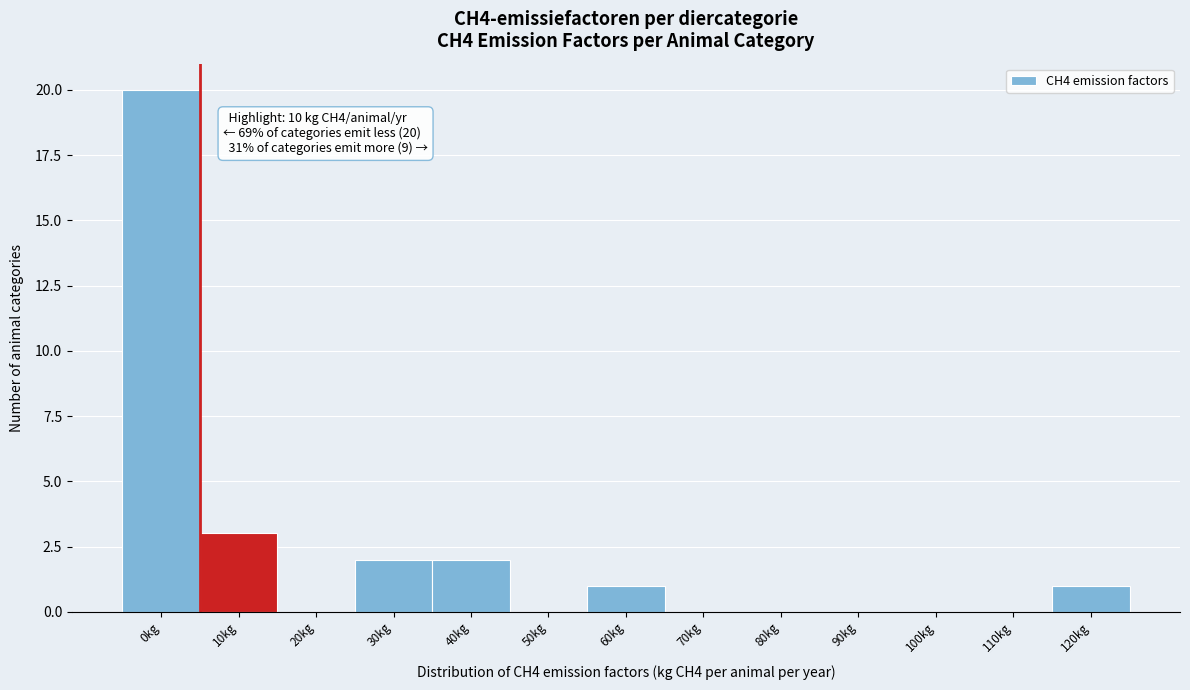

Reading right to left, transcribe all the data shown in this chart.

120kg=1	110kg=0	100kg=0	90kg=0	80kg=0	70kg=0	60kg=1	50kg=0	40kg=2	30kg=2	20kg=0	10kg=3	0kg=20